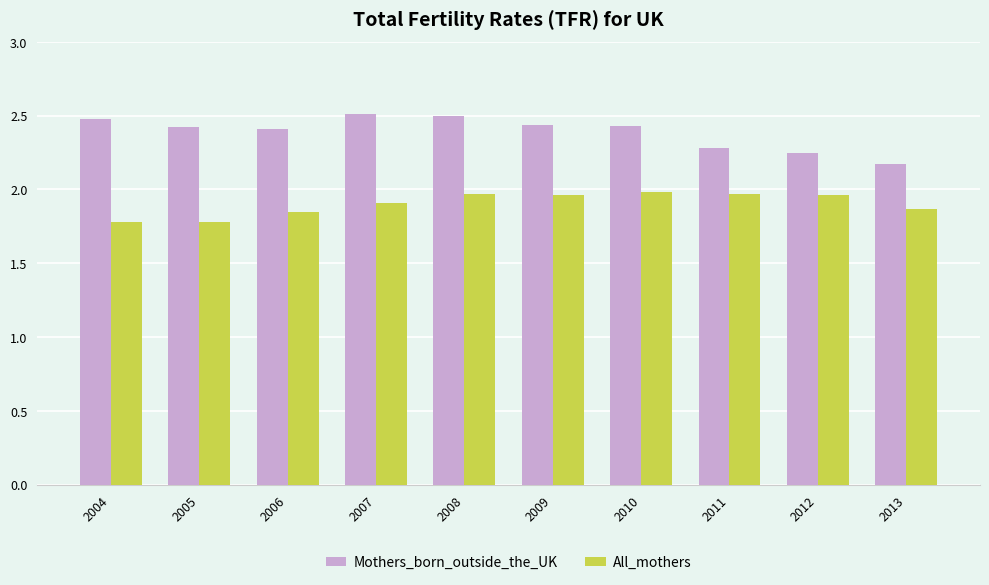

Which series changed the most between 2004 and 2010?

All_mothers